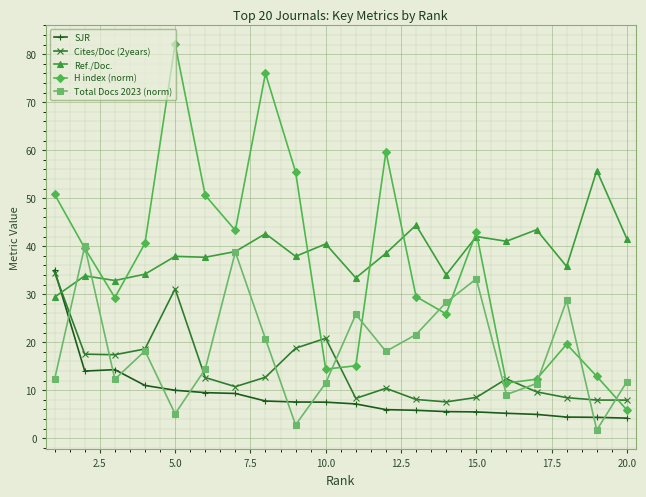

What is the value of the Total Docs 2023 (norm) point at the 9th from the left?

2.8